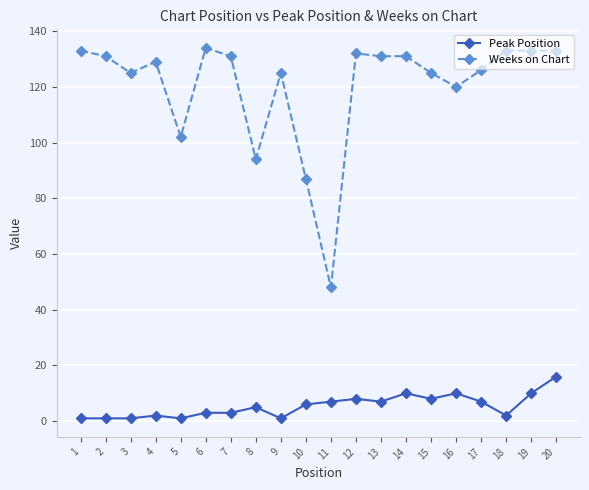

Is the value of Peak Position at 2 greater than the value of Weeks on Chart at 2?

No